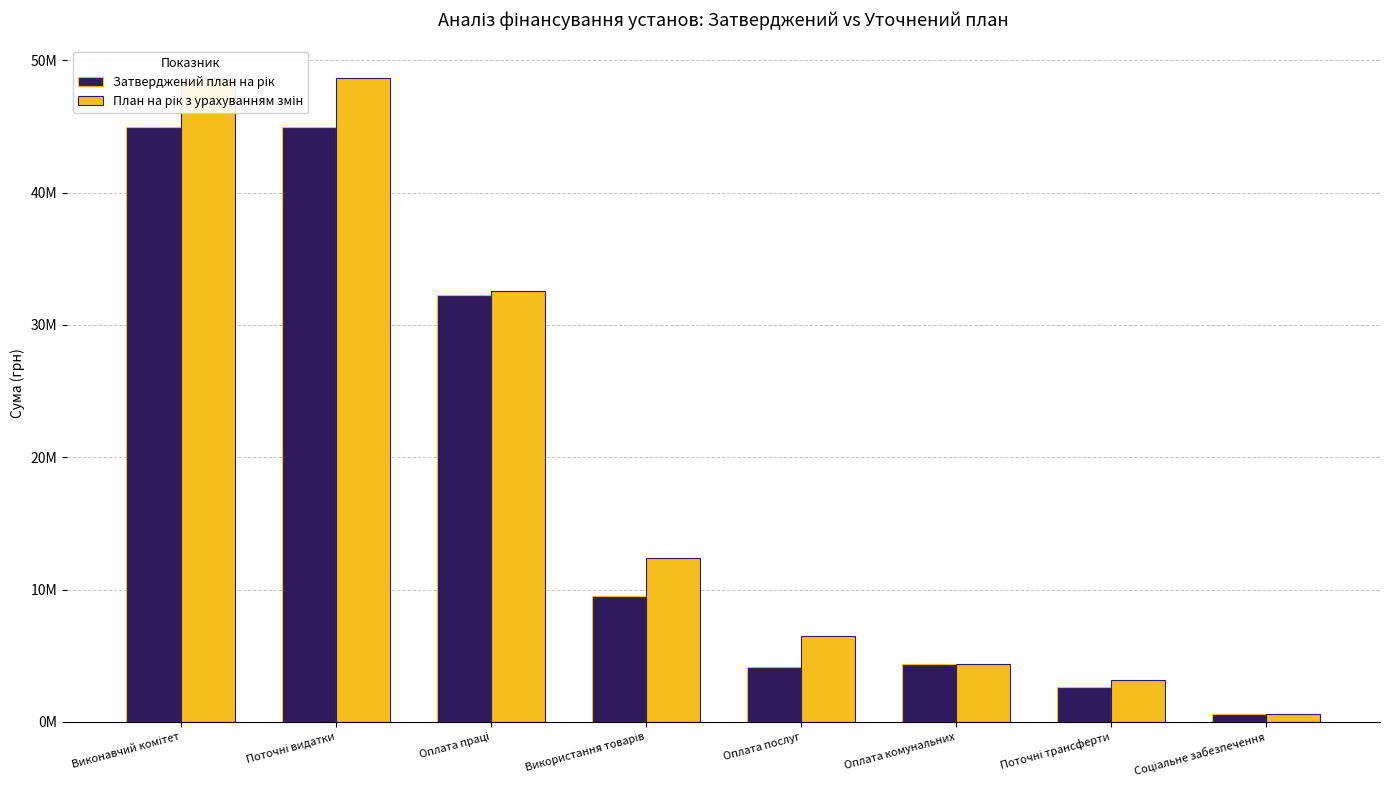

What is the difference between the Затверджений план на рік values at Оплата праці and Використання товарів?

22764767.2